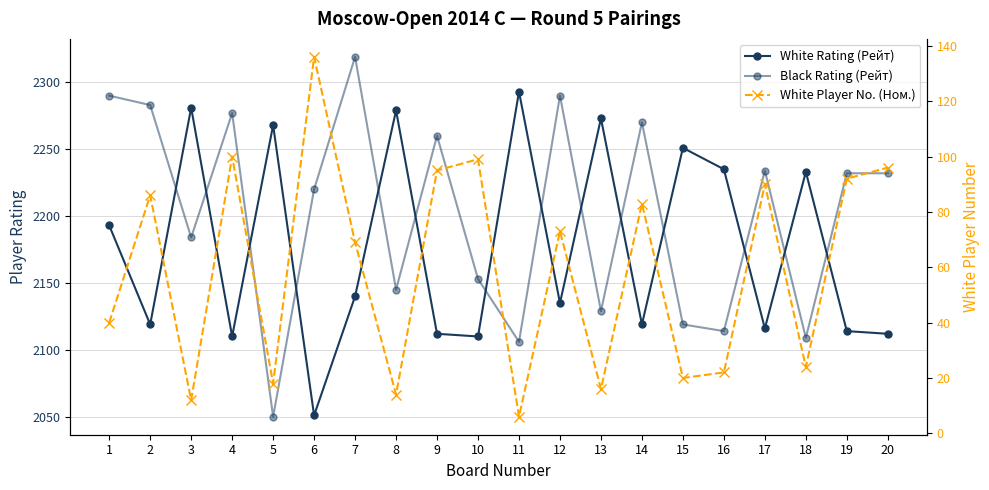

Which category has the lowest value in the White Rating (Рейт) series?

6